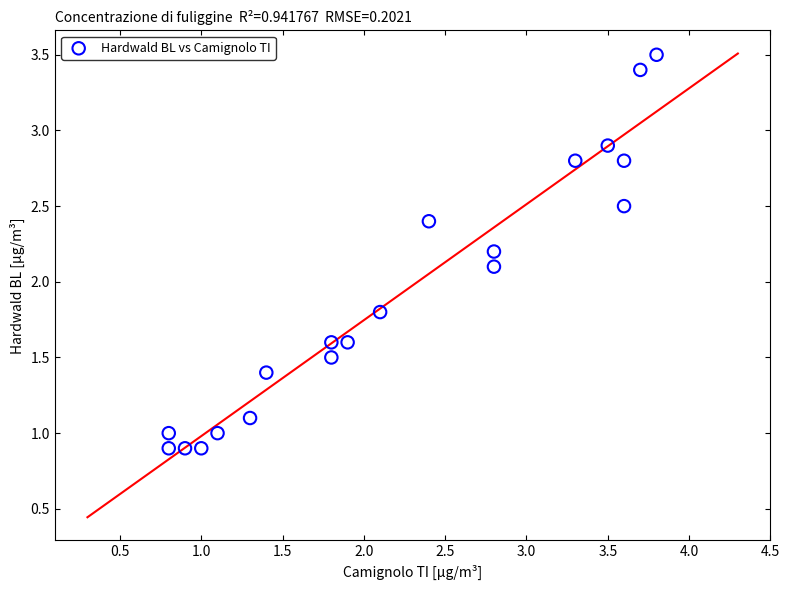

What is the range of Y values (max minus min)?

2.6